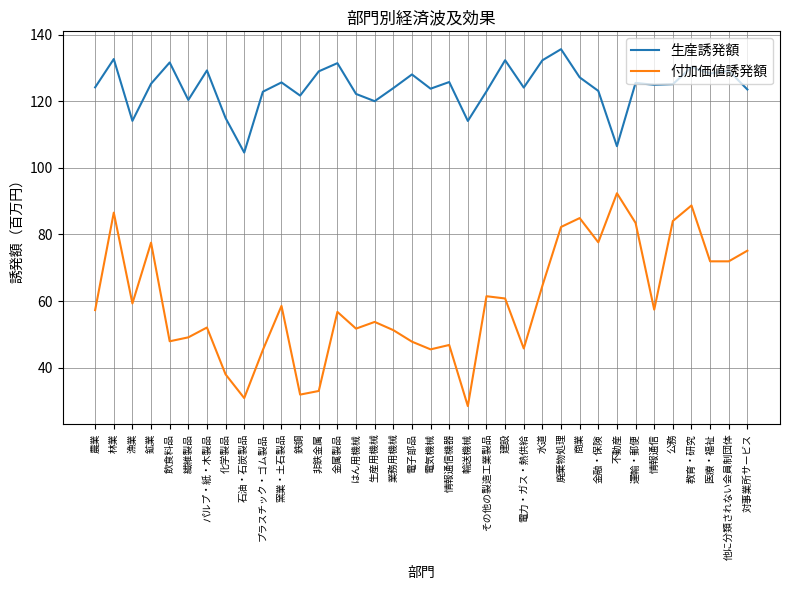

Read the 付加価値誘発額 value at 漁業.

59.3